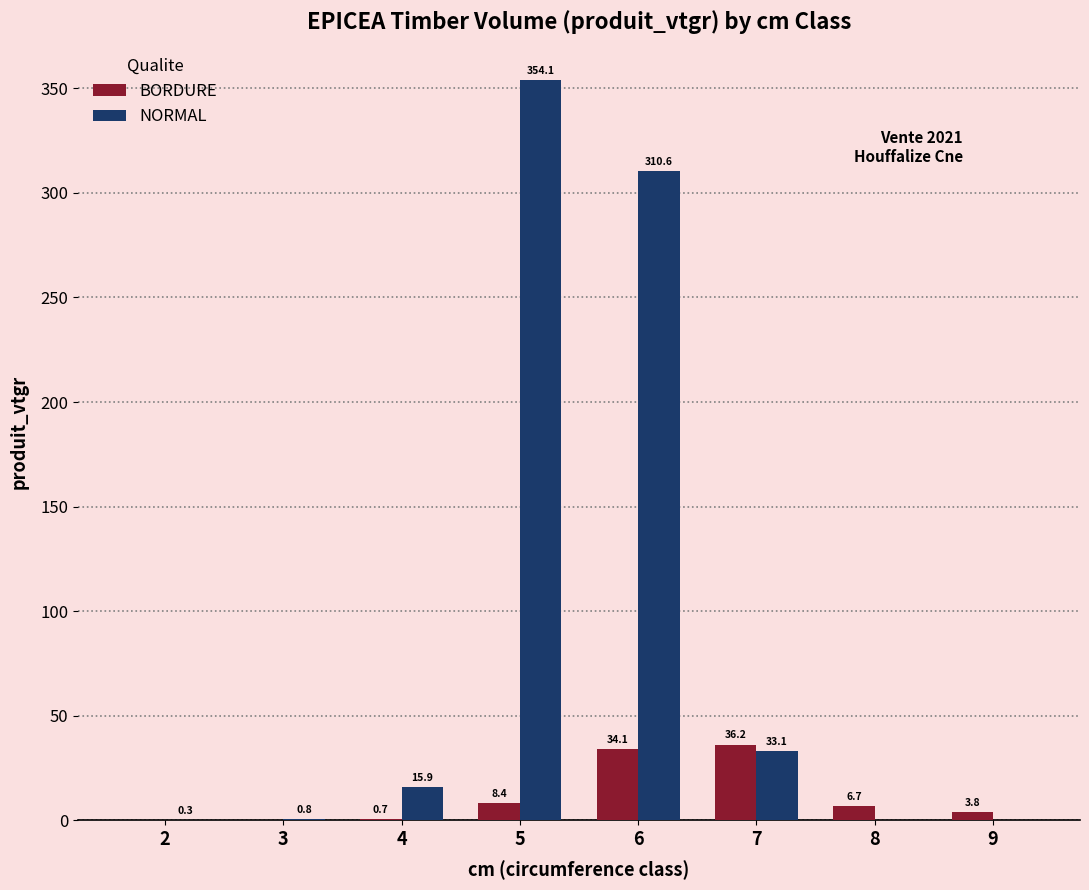

Where does the BORDURE series first go above 6?

5